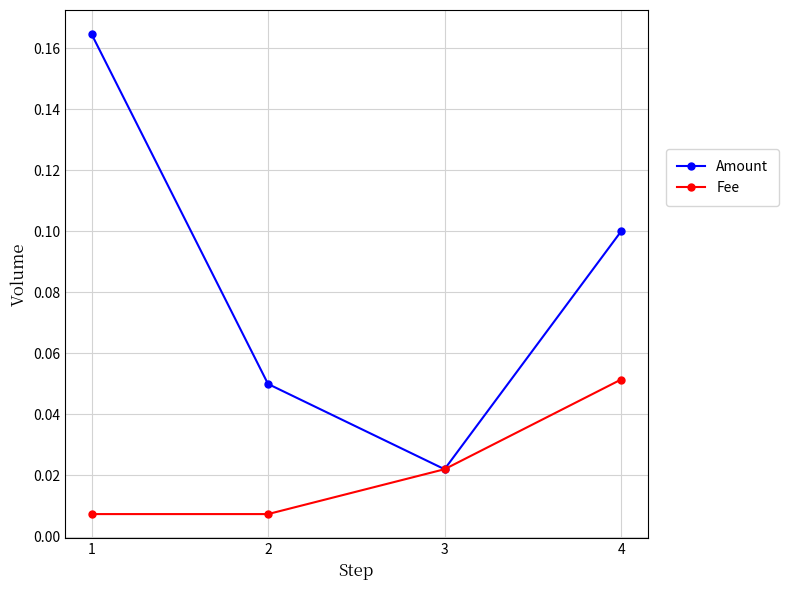

How many lines are shown in the chart?

2